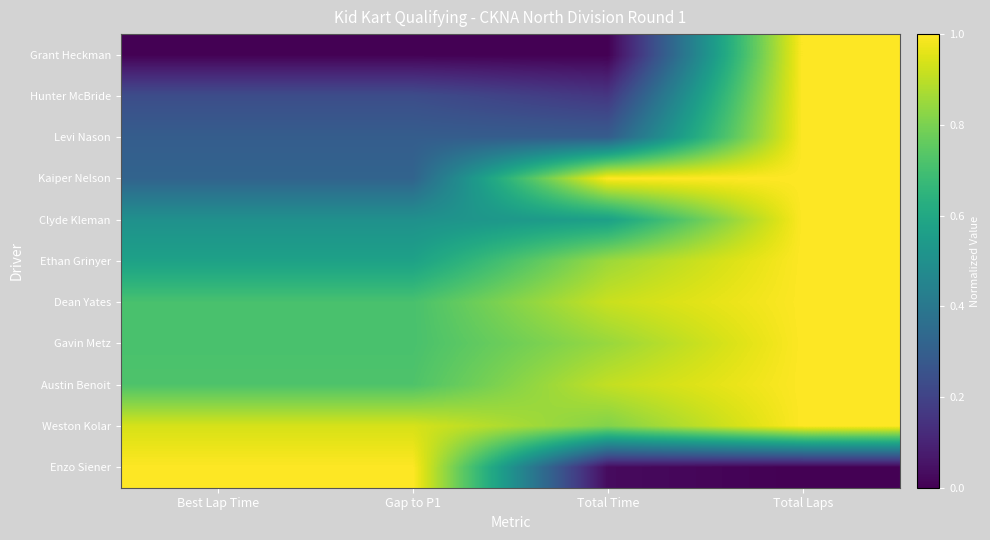

At how many categories does at least one series exceed 0?

4